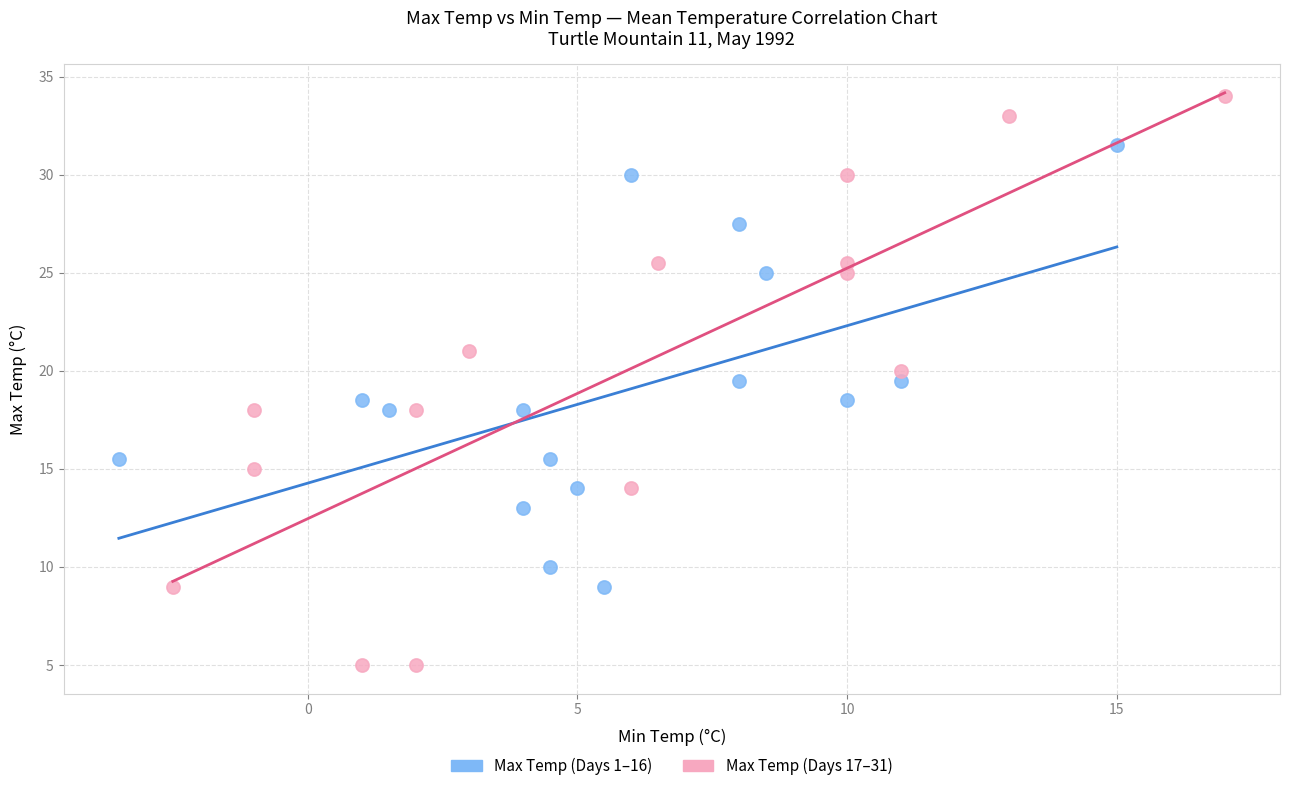

Which series contains the highest Y value?

Max Temp (Days 17–31)